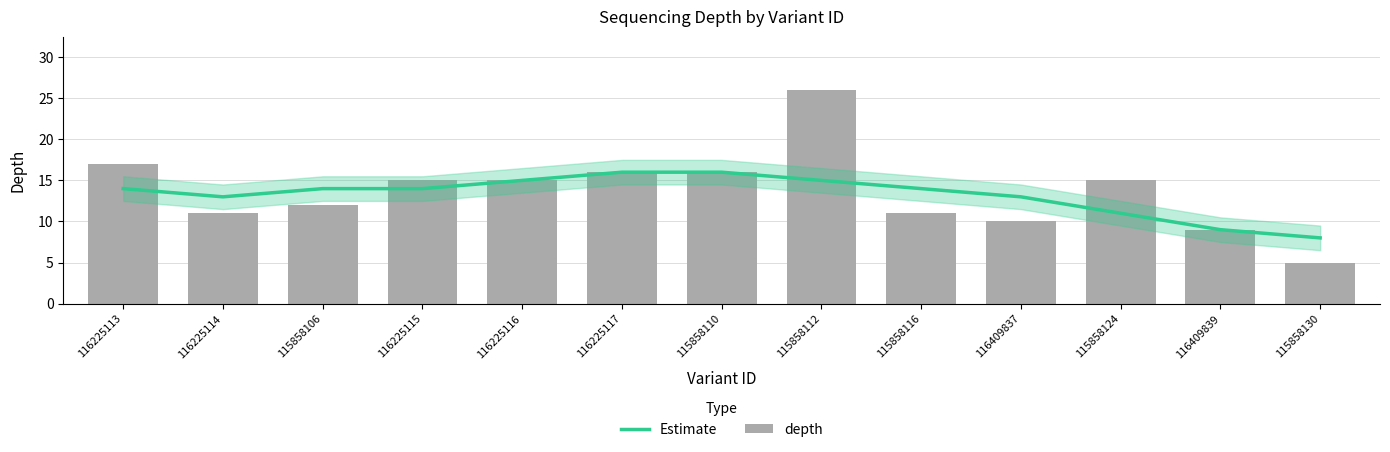

Are the bars grouped side by side (vs. stacked)?

Yes